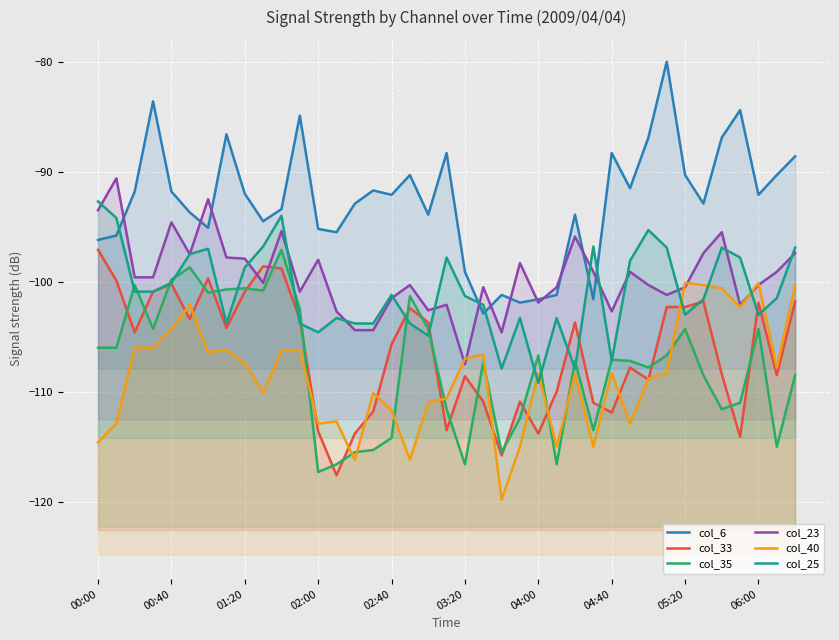

What is the difference between the maximum and minimum values in the col_35 series?

20.2